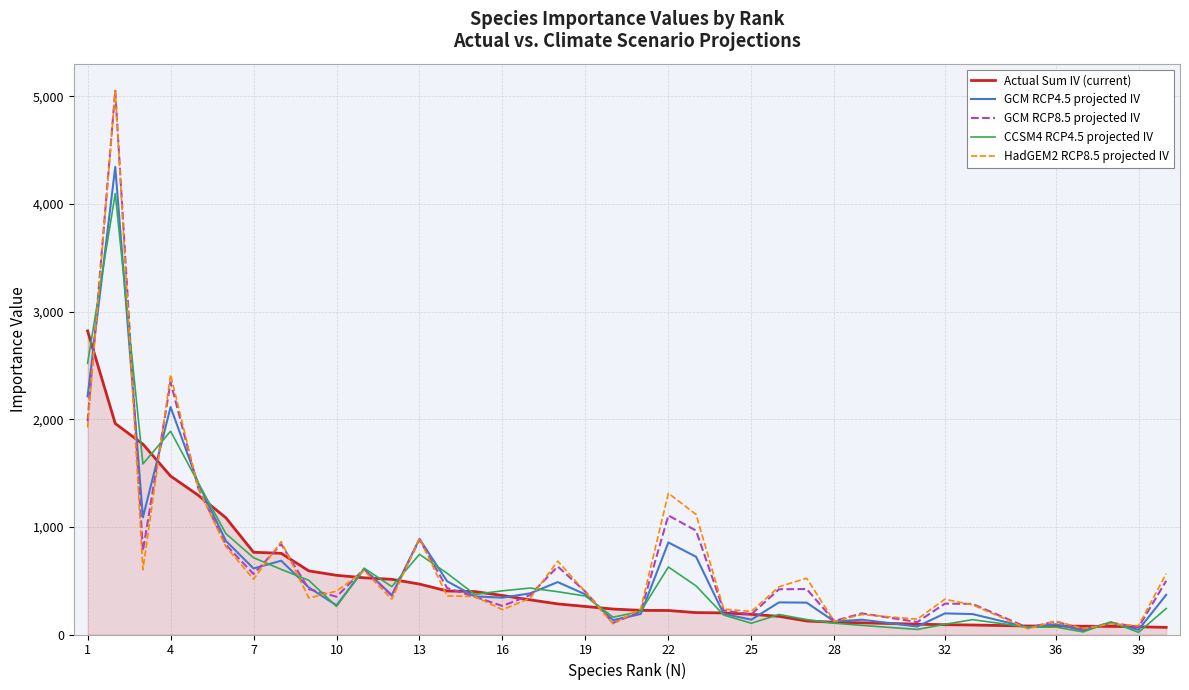

How many lines are shown in the chart?

5